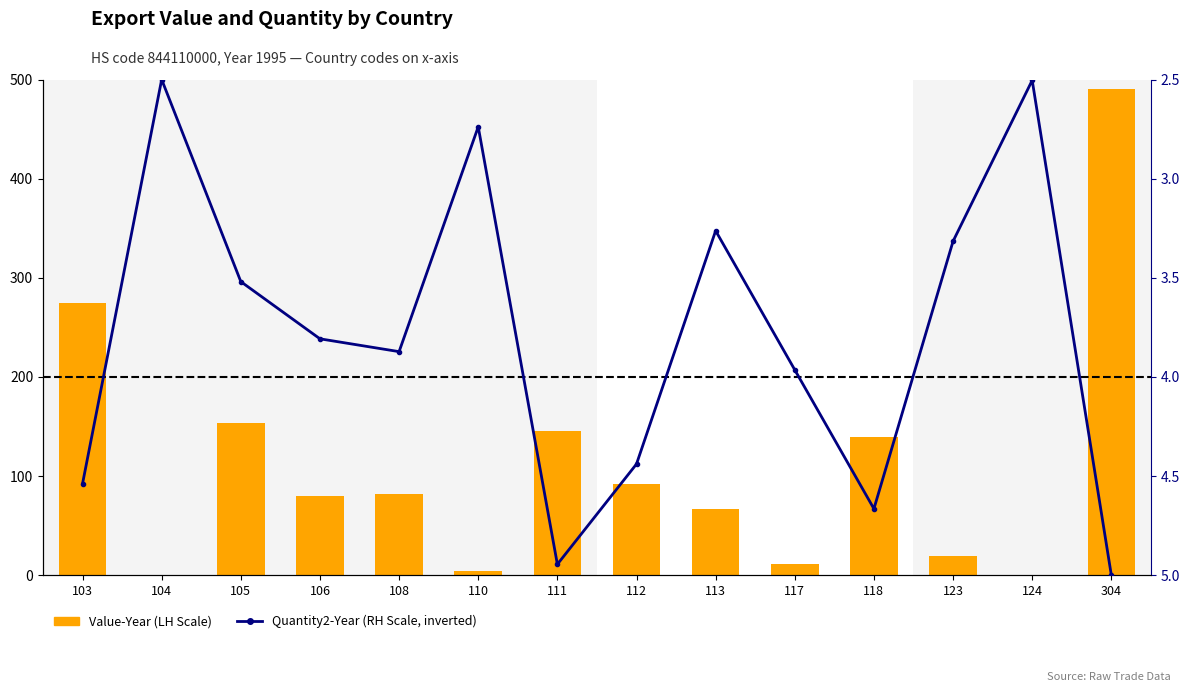

Is the value of Quantity2-Year (RH Scale, inverted) at 117 greater than the value of Value-Year (LH Scale) at 104?

Yes